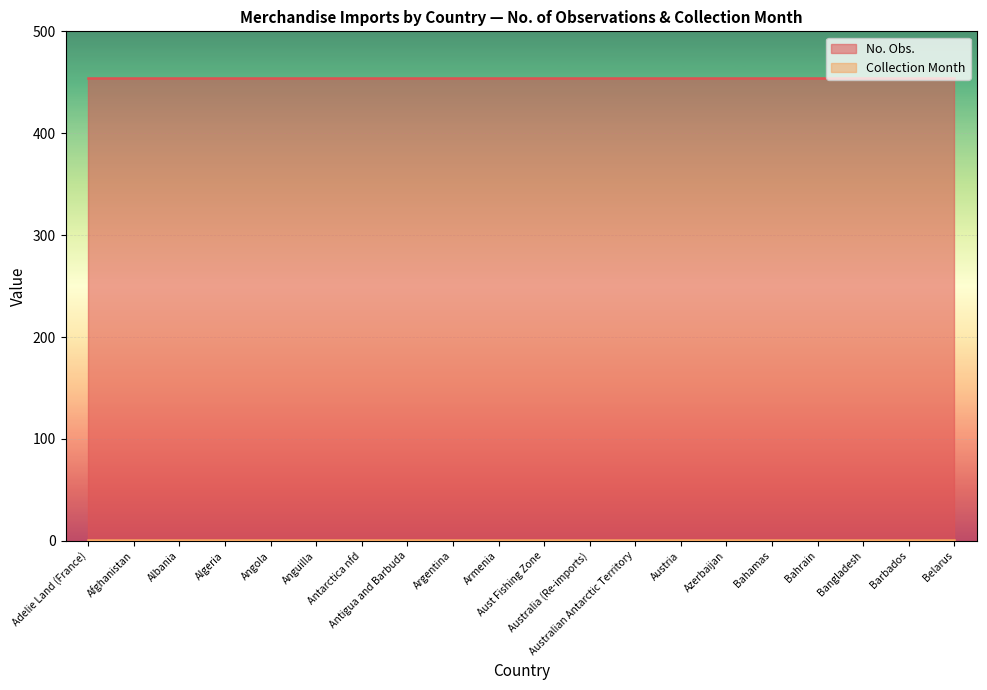

Reading left to right, what are all the values shown in this chart?

No. Obs.: Adelie Land (France)=454	Afghanistan=454	Albania=454	Algeria=454	Angola=454	Anguilla=454	Antarctica nfd=454	Antigua and Barbuda=454	Argentina=454	Armenia=454	Aust Fishing Zone=454	Australia (Re-imports)=454	Australian Antarctic Territory=454	Austria=454	Azerbaijan=454	Bahamas=454	Bahrain=454	Bangladesh=454	Barbados=454	Belarus=454
Collection Month: Adelie Land (France)=1	Afghanistan=1	Albania=1	Algeria=1	Angola=1	Anguilla=1	Antarctica nfd=1	Antigua and Barbuda=1	Argentina=1	Armenia=1	Aust Fishing Zone=1	Australia (Re-imports)=1	Australian Antarctic Territory=1	Austria=1	Azerbaijan=1	Bahamas=1	Bahrain=1	Bangladesh=1	Barbados=1	Belarus=1